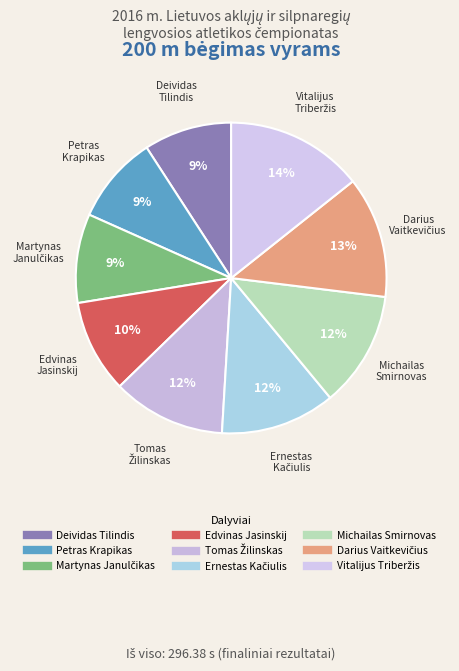

Is there any slice that represents more than half of the pie?

No